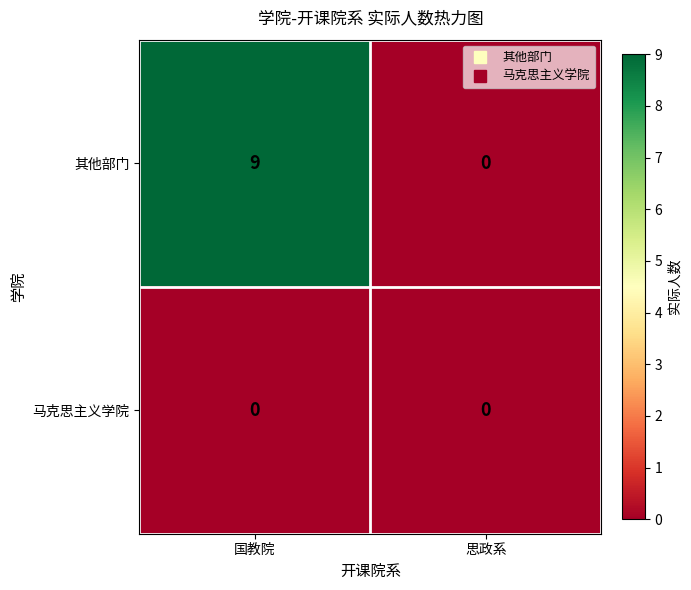

How many data points does each series have?

2